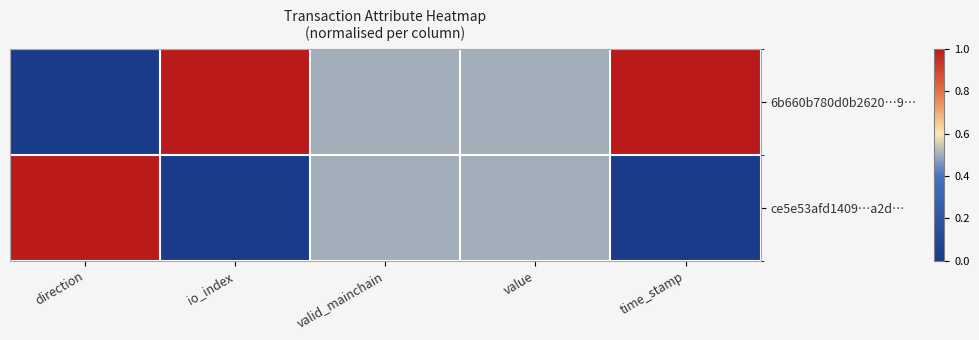

At which category is the sum across all series the highest?

direction